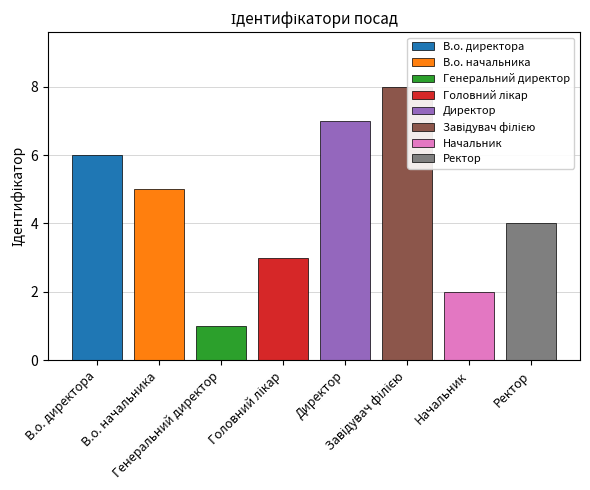

Rank the categories by value from highest to lowest.

Завідувач філією, Директор, В.о. директора, В.о. начальника, Ректор, Головний лікар, Начальник, Генеральний директор